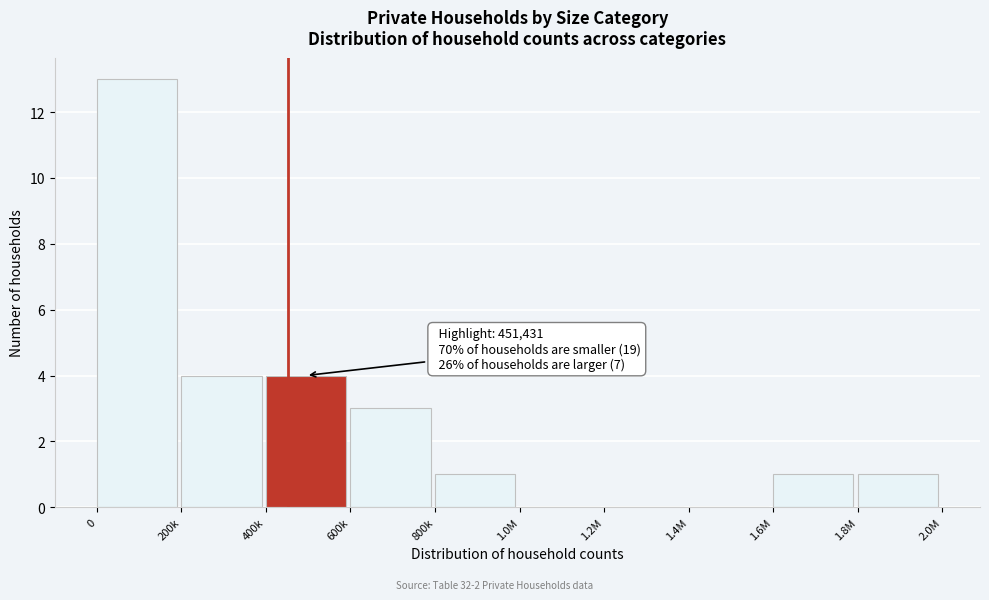

Reading right to left, list all the values displayed in this chart.

1.8M=1	1.6M=1	1.4M=0	1.2M=0	1.0M=0	800k=1	600k=3	400k=4	200k=4	0=13